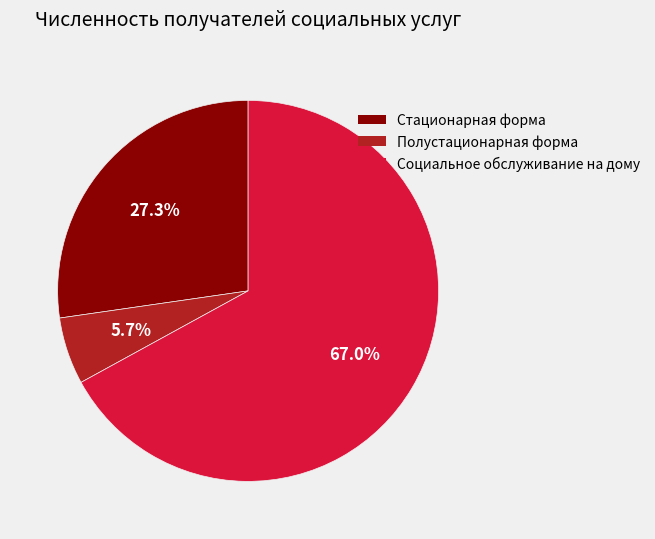

Which slice is the largest?

Социальное обслуживание на дому